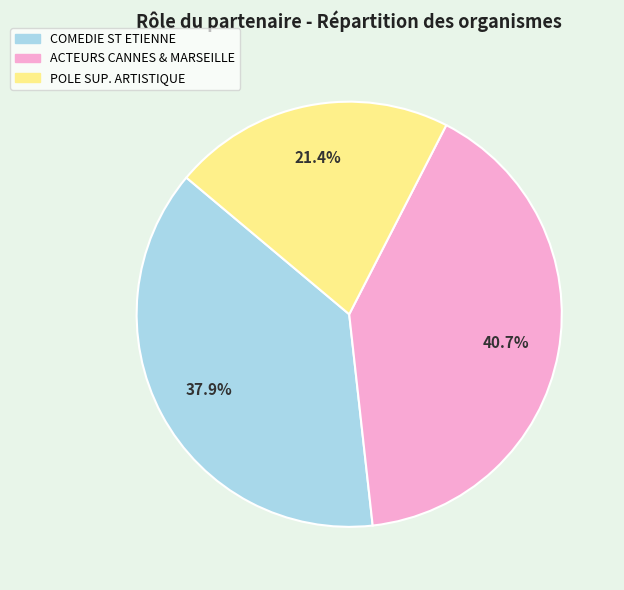

To the nearest percent, what is the difference between the largest and smallest slice percentages?

19%